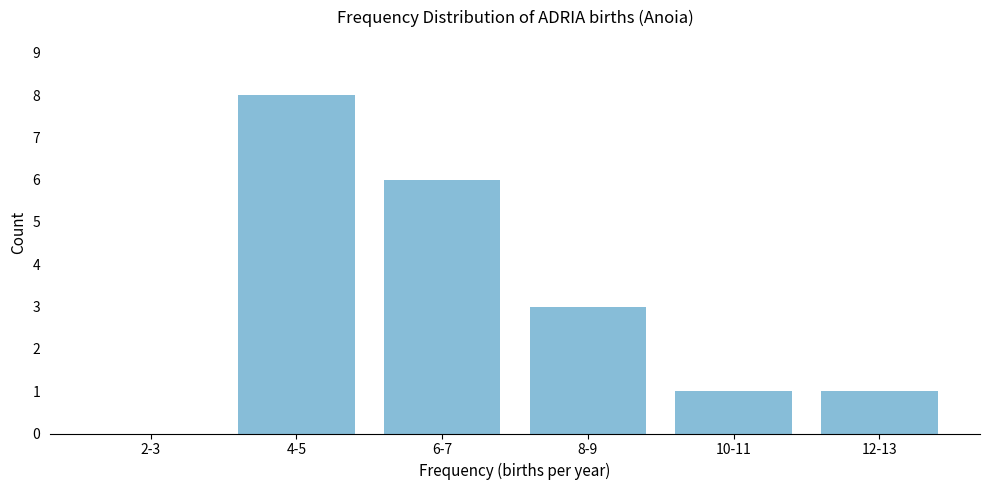

Reading right to left, what are all the values shown in this chart?

12-13=1	10-11=1	8-9=3	6-7=6	4-5=8	2-3=0